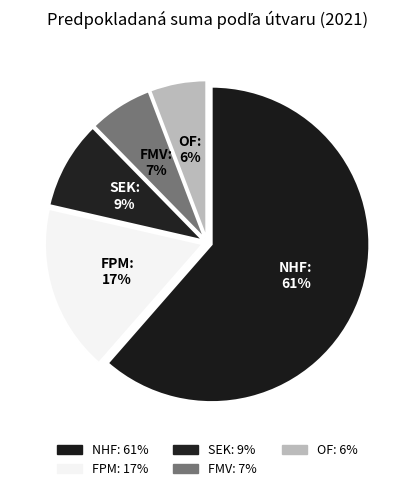

How many segments does this pie chart have?

5